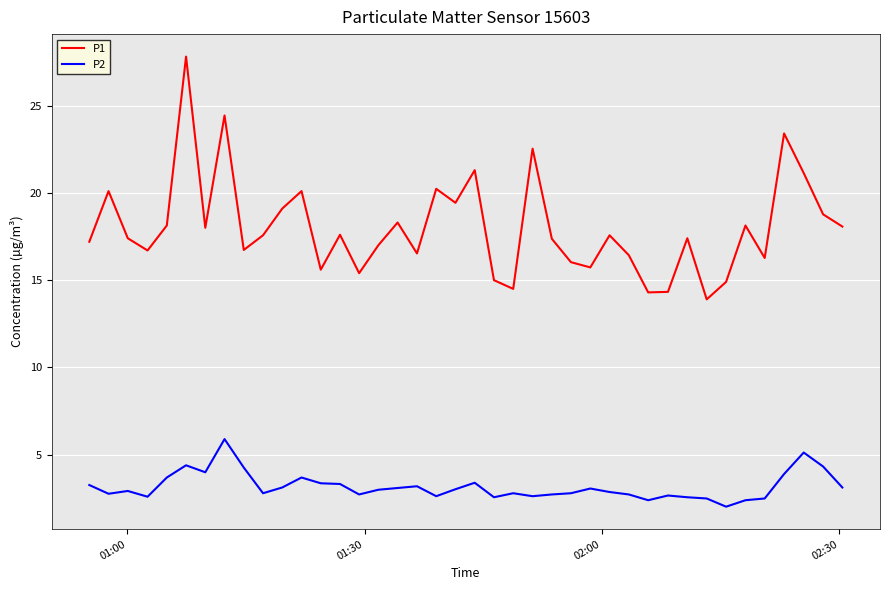

True or false: P2 and P1 cross at least once.

False